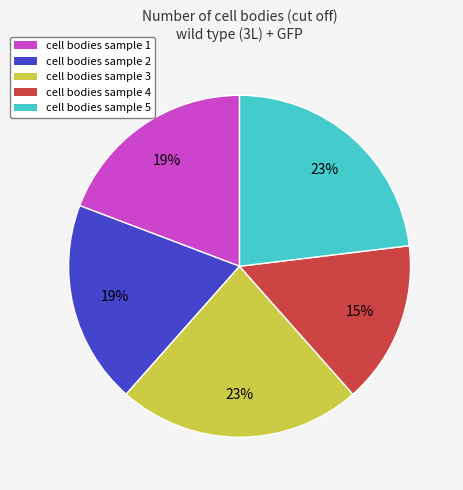

Count the number of slices in the pie.

5